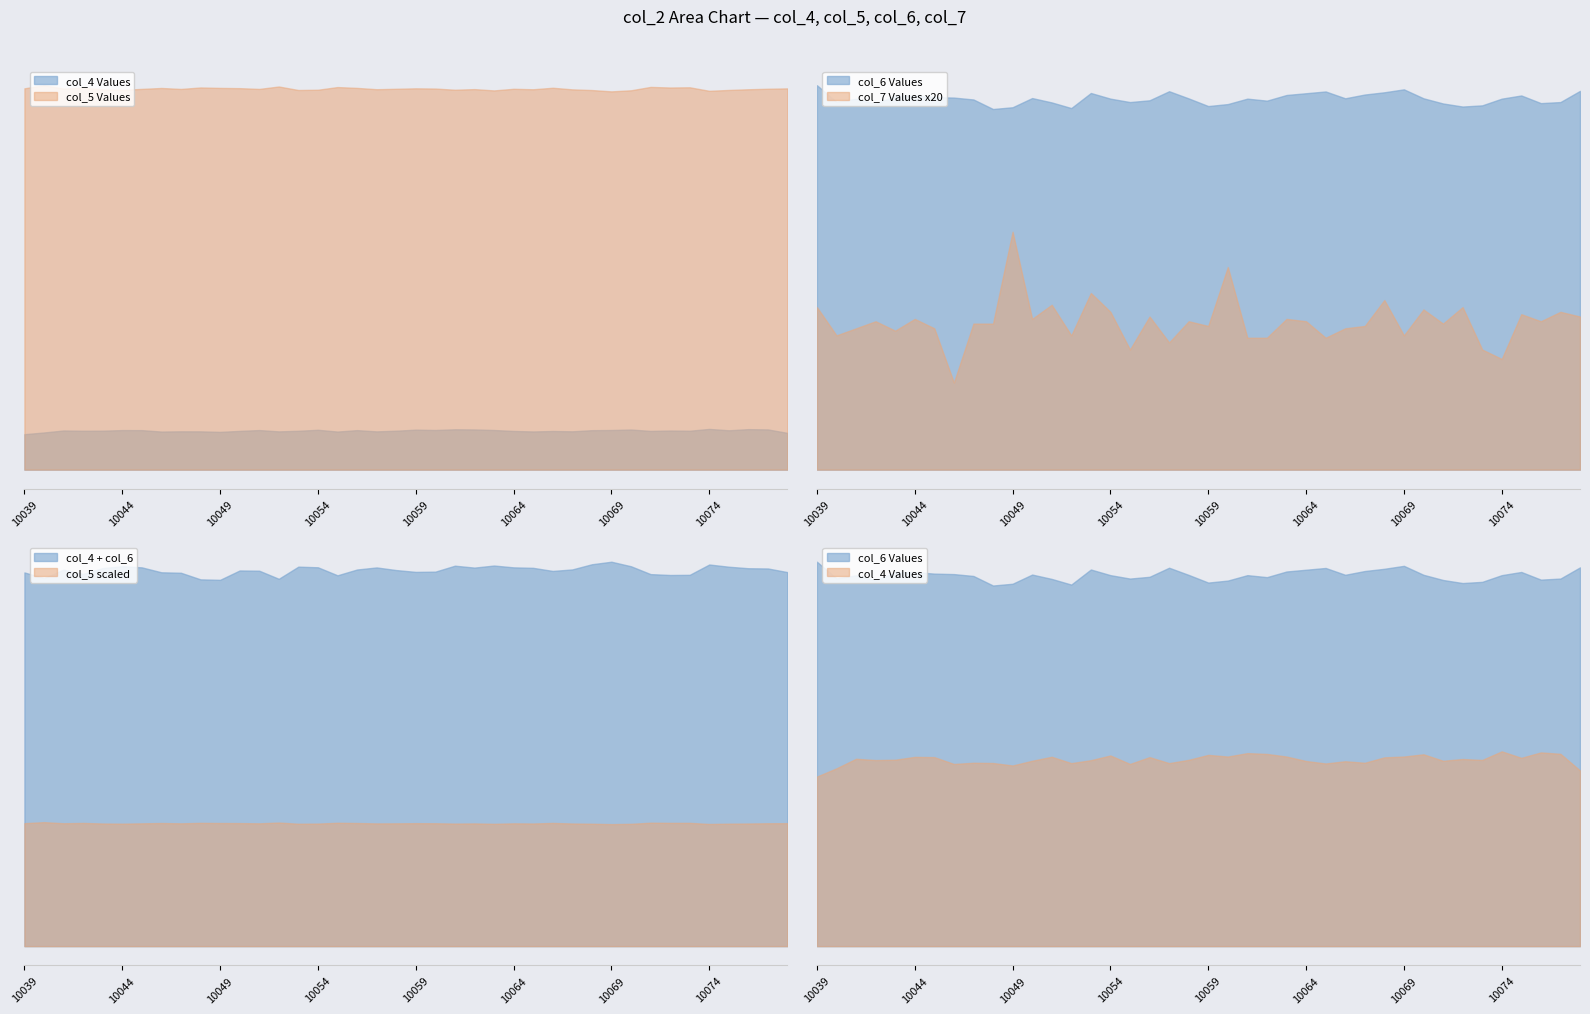

Rank the categories by col_6 (Series C) value from lowest to highest.

10048, 10052, 10049, 10072, 10059, 10073, 10060, 10042, 10071, 10076, 10051, 10055, 10077, 10040, 10062, 10056, 10047, 10041, 10054, 10061, 10074, 10058, 10066, 10070, 10050, 10046, 10045, 10043, 10044, 10075, 10063, 10067, 10064, 10053, 10068, 10065, 10057, 10078, 10069, 10039